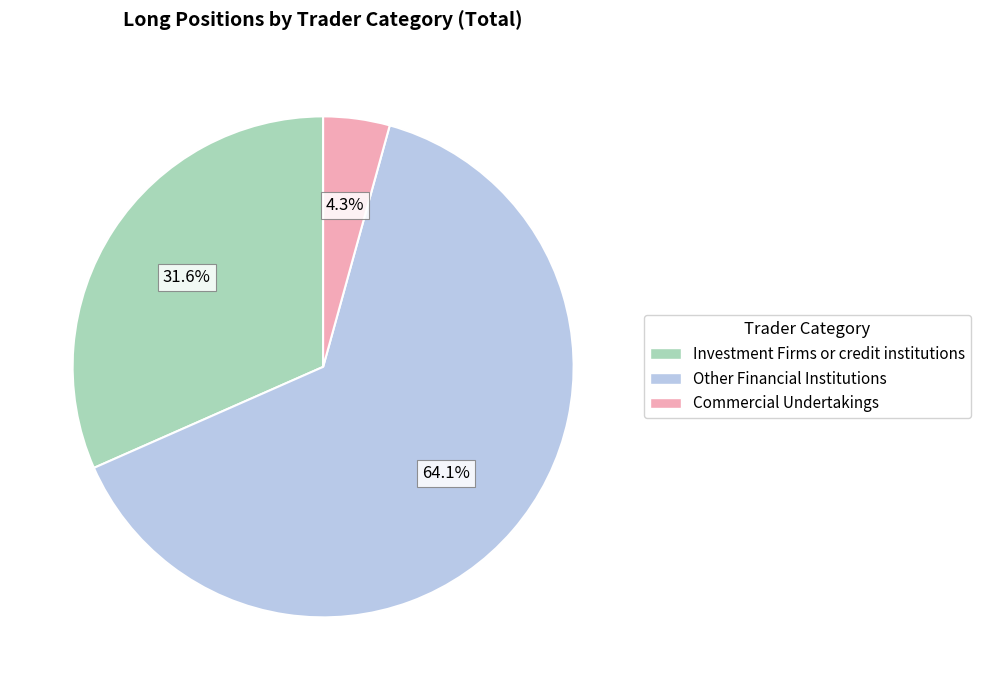

How many slices are in this pie chart?

3